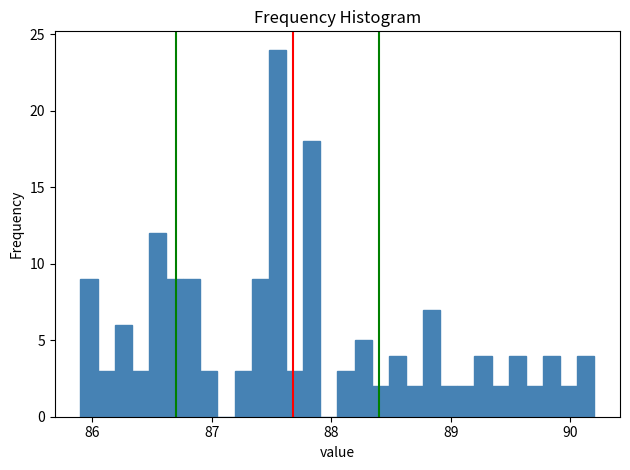

Around what value on the x-axis is the tallest bar? Give the approximate position of its centre, as read against the axis.

87.5